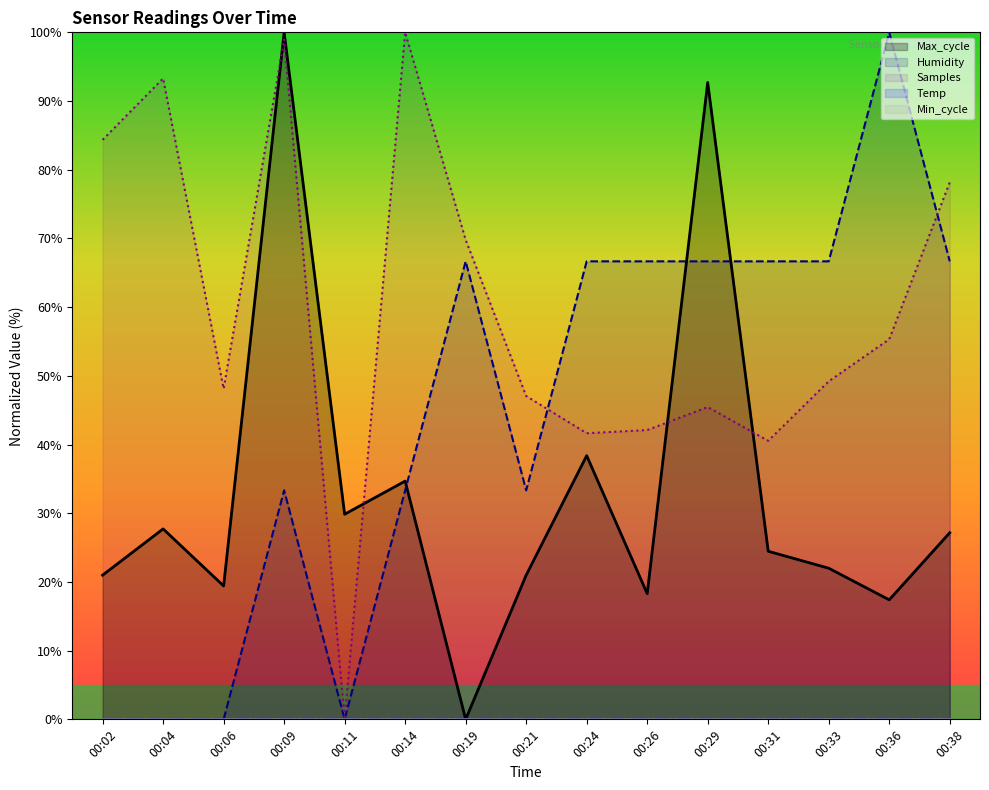

Which series ends up on top after the final intersection of Humidity and Max_cycle?

Humidity